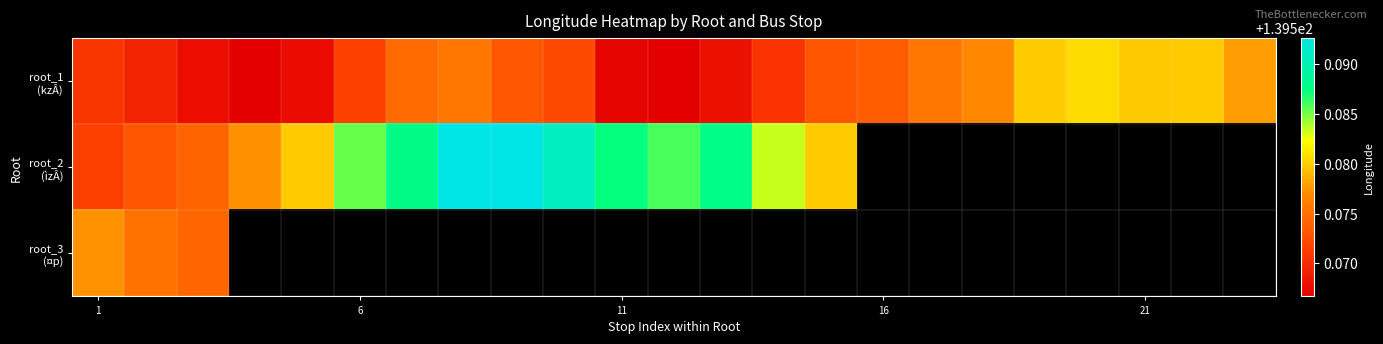

Count the number of data series in this chart.

3